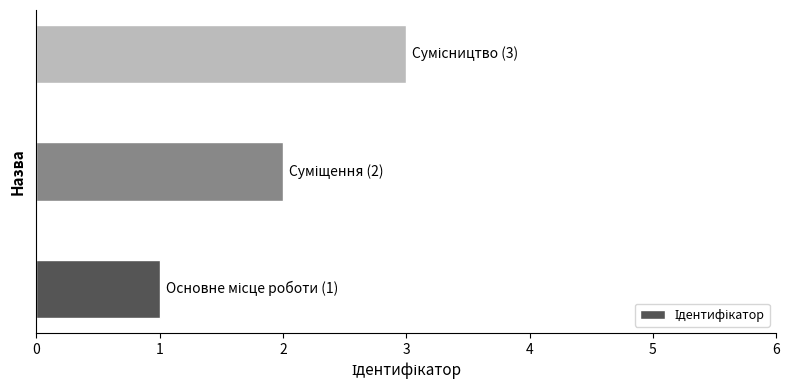

What is the greatest value displayed?

3